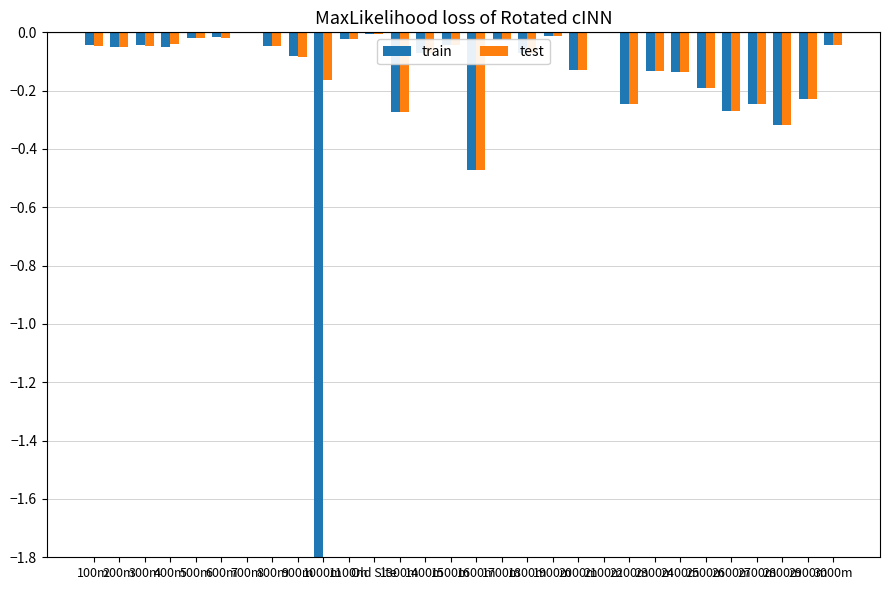

Which has a higher value, 2200m or 1500m?

1500m